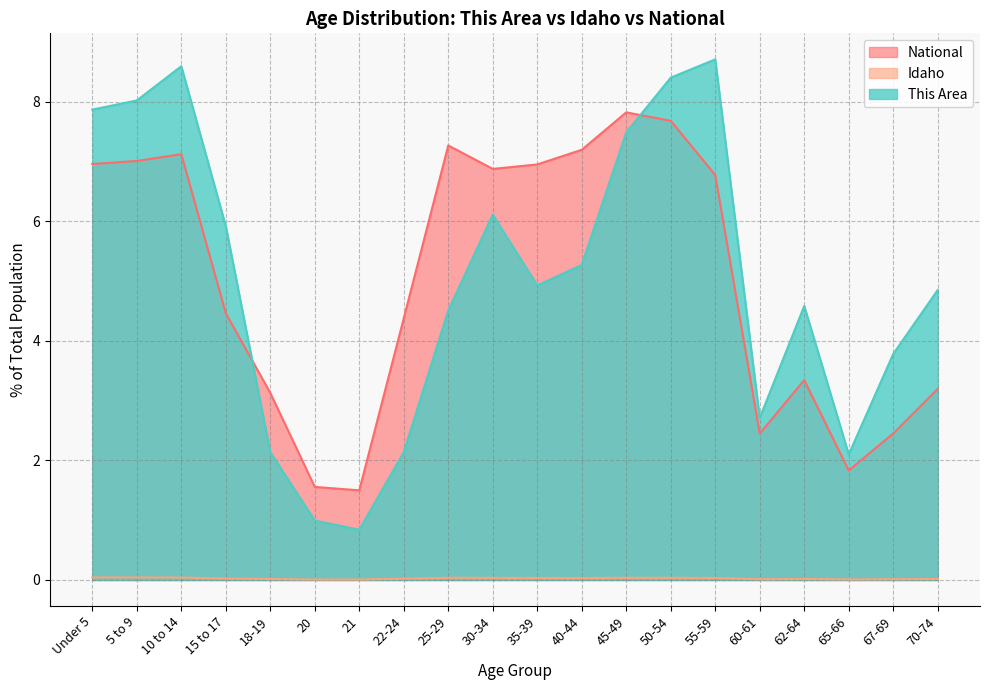

True or false: Idaho has a value of 0.1 at 55-59.

False